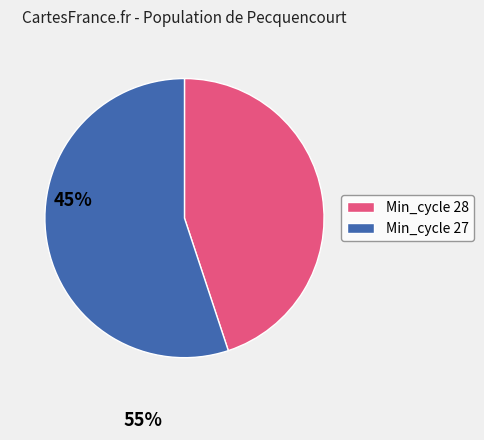

Combined, do Min_cycle 28 and Min_cycle 27 account for over 50%?

Yes